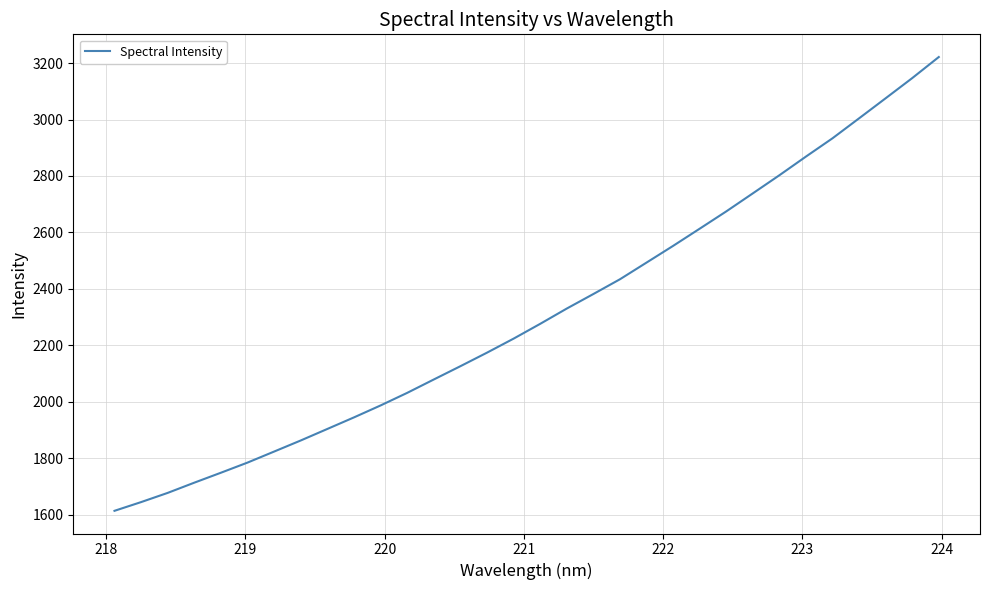

What is the smallest value displayed?

1613.5